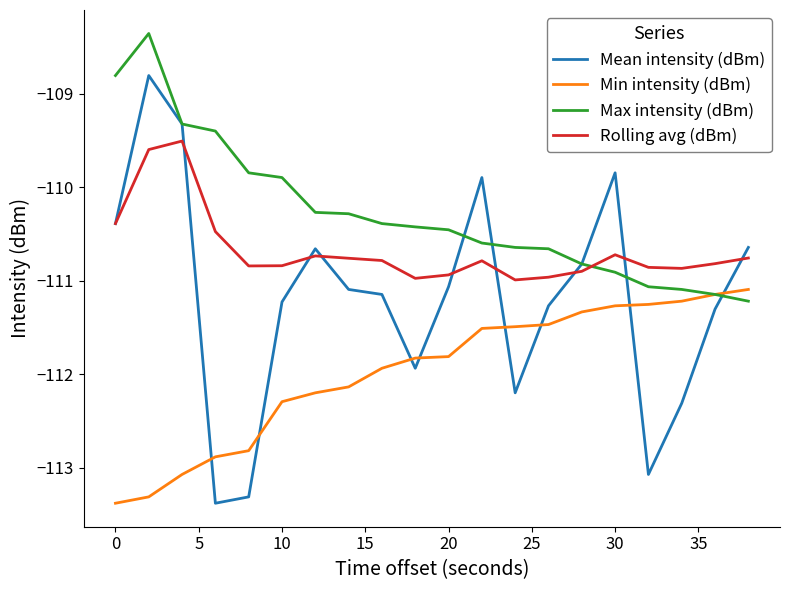

Which series has the widest spread of values?

Mean intensity (dBm)